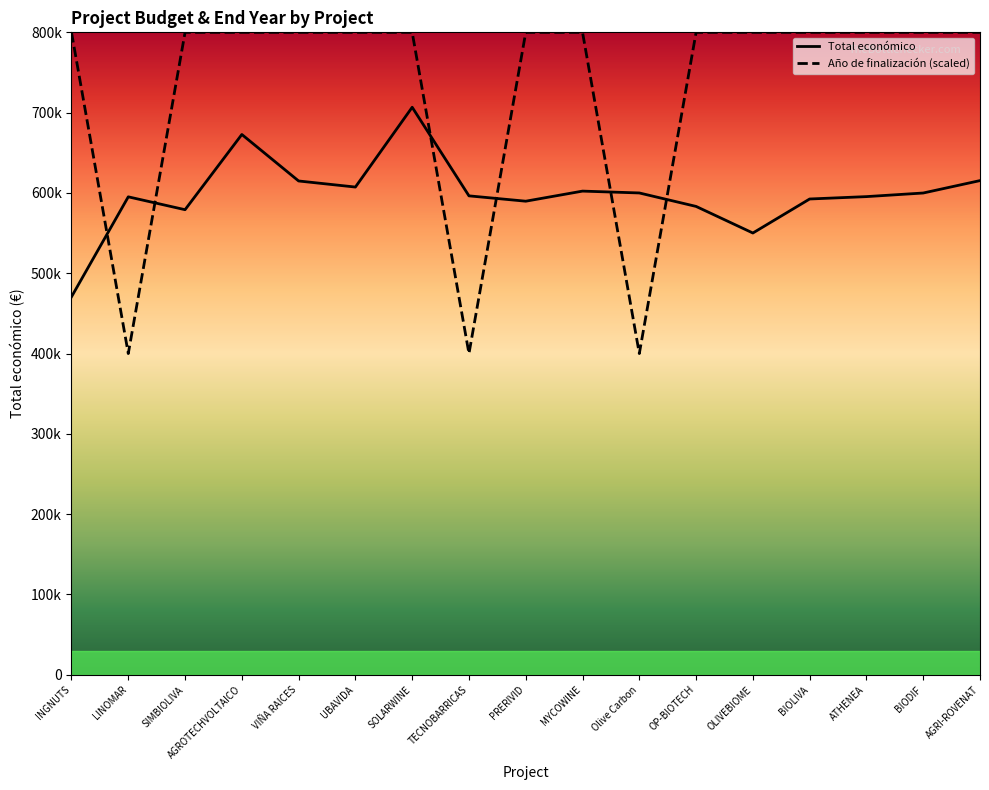

Is this an area chart (filled region under the line)?

No